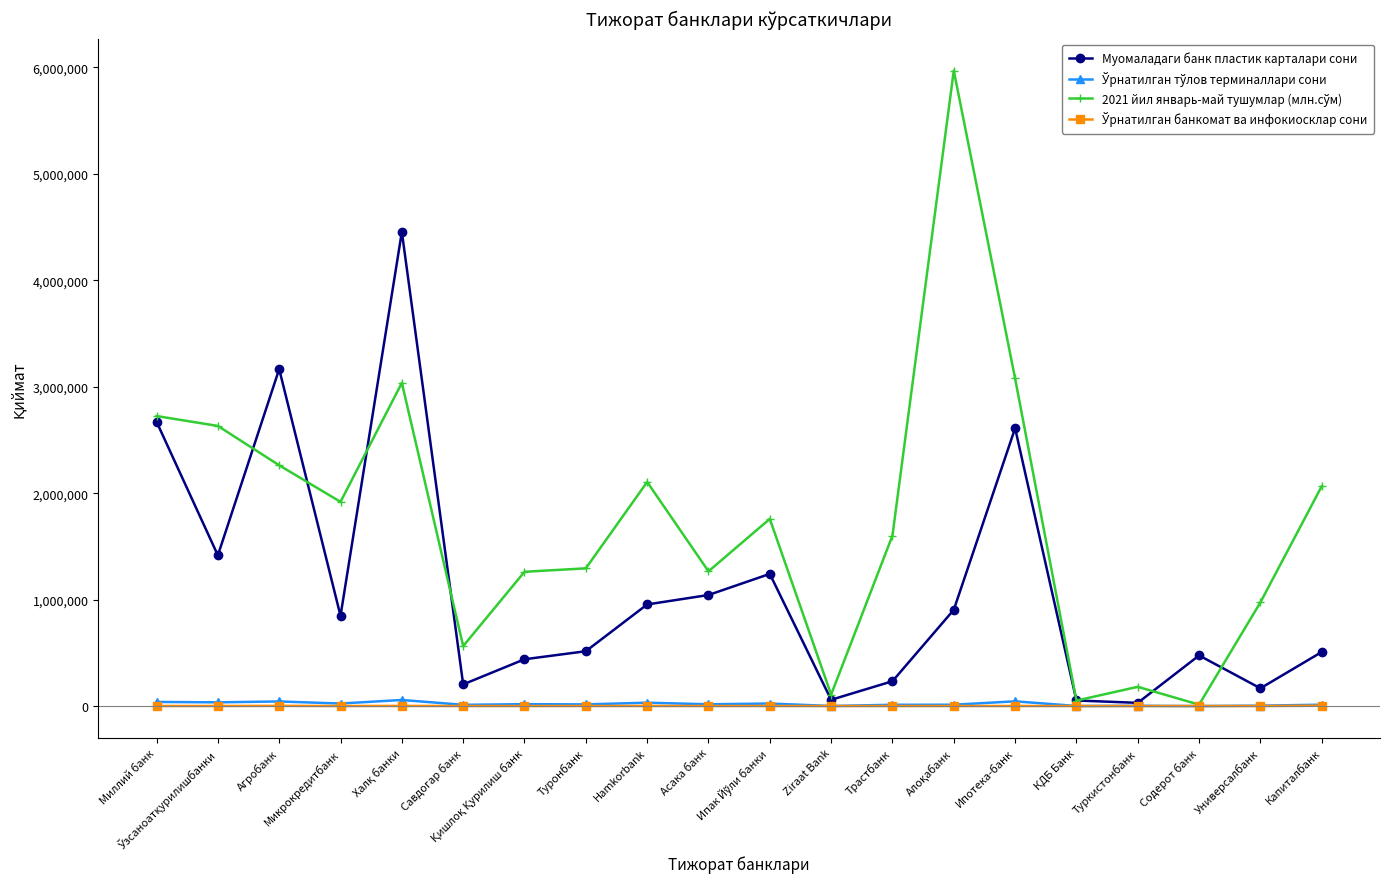

Count the number of data series in this chart.

4